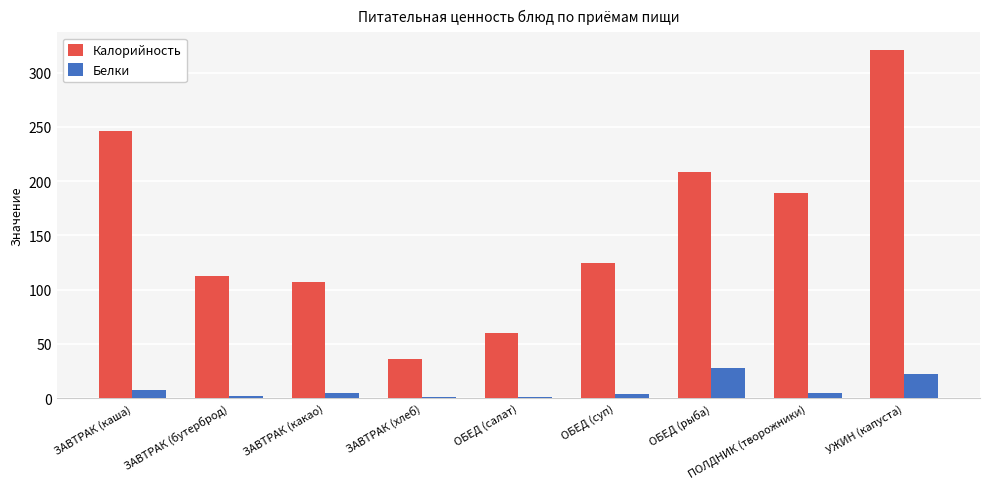

At which label does Калорийность first exceed 124?

ЗАВТРАК (каша)